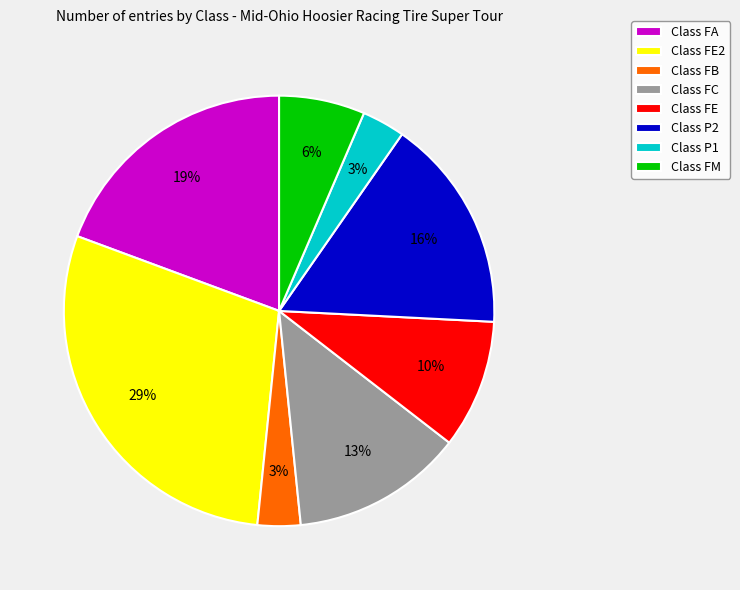

To the nearest percent, what percentage of the pie is Class FM?

6%